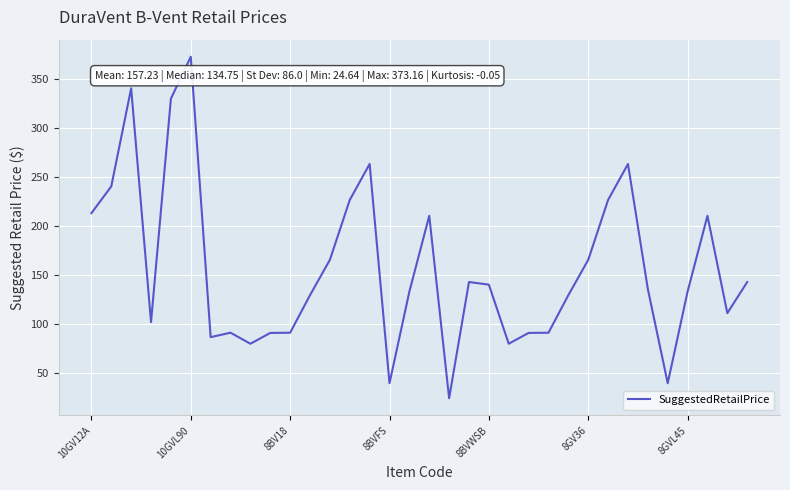

What is the greatest value displayed?

373.2